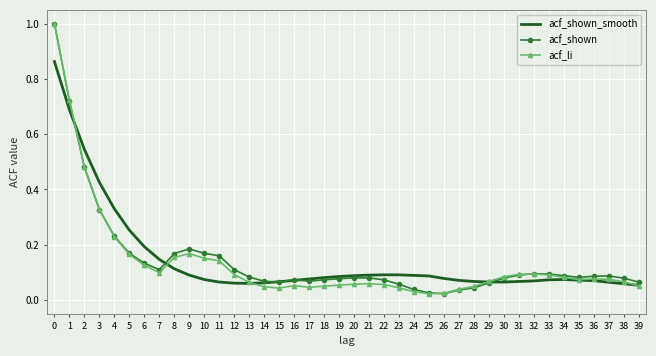

What is the maximum value shown in the chart?

1.0